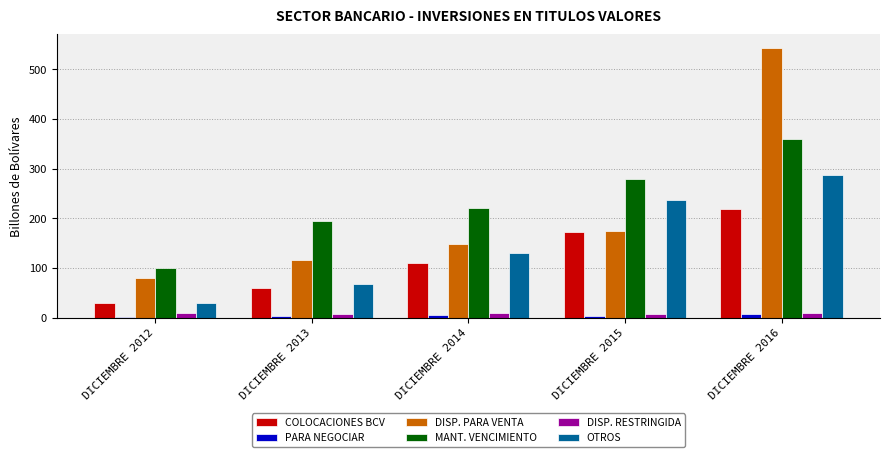

What is the difference between the maximum and minimum values in the COLOCACIONES BCV series?

189.4